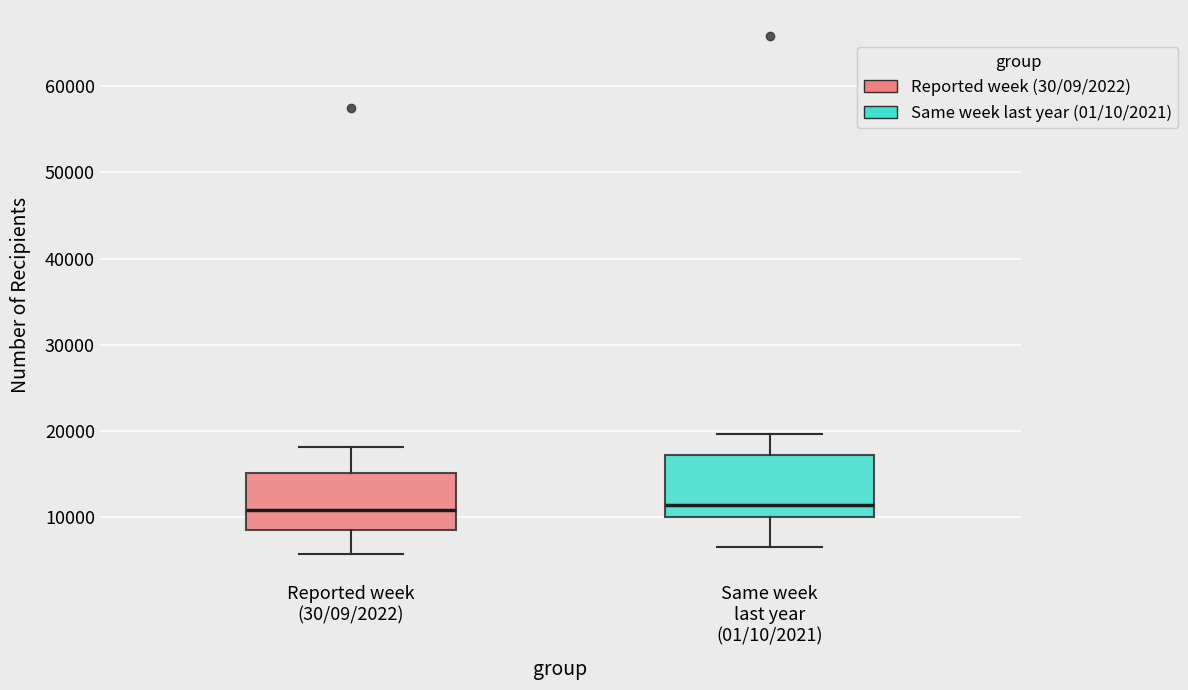

Reading left to right, read every box against the y-axis: the position of its median line, the range the box covers, and the ends of its whiskers. The values are not printed on the chart, so give them approximately, as read against the axis.

Reported week (30/09/2022): median 11000, box 8000 to 15000, whiskers 6000 to 18000
Same week last year (01/10/2021): median 11000, box 10000 to 17000, whiskers 6000 to 20000